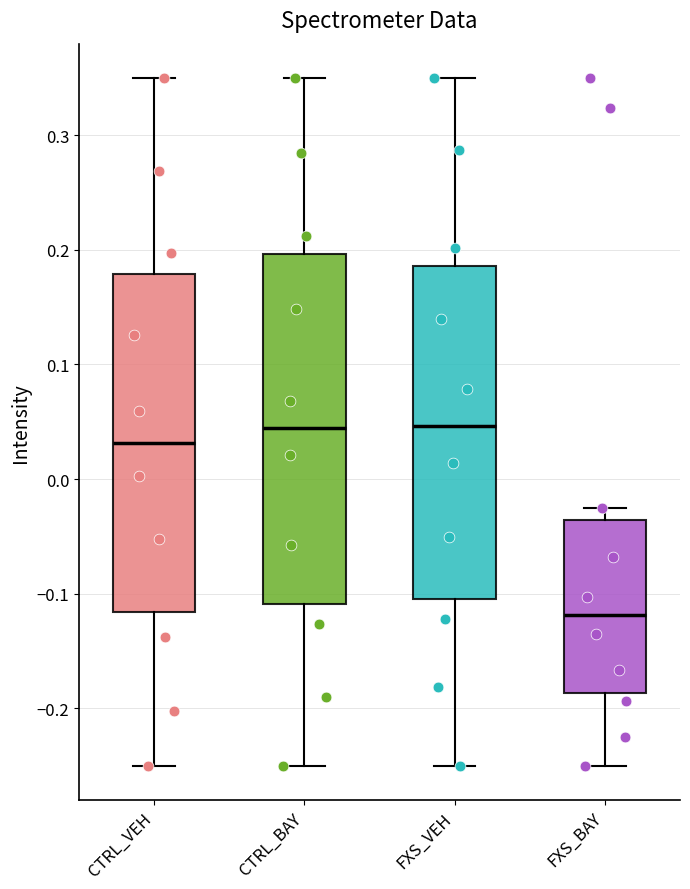

Reading left to right, read every box against the y-axis: the position of its median line, the range the box covers, and the ends of its whiskers. The values are not printed on the chart, so give them approximately, as read against the axis.

CTRL_VEH: median 0.03, box -0.12 to 0.18, whiskers -0.25 to 0.35
CTRL_BAY: median 0.04, box -0.11 to 0.20, whiskers -0.25 to 0.35
FXS_VEH: median 0.05, box -0.10 to 0.19, whiskers -0.25 to 0.35
FXS_BAY: median -0.12, box -0.19 to -0.04, whiskers -0.25 to -0.03